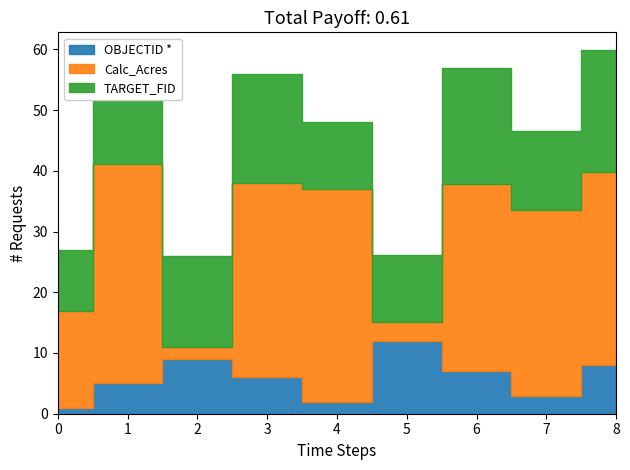

How many interior local valleys does the Calc_Acres series have?

3